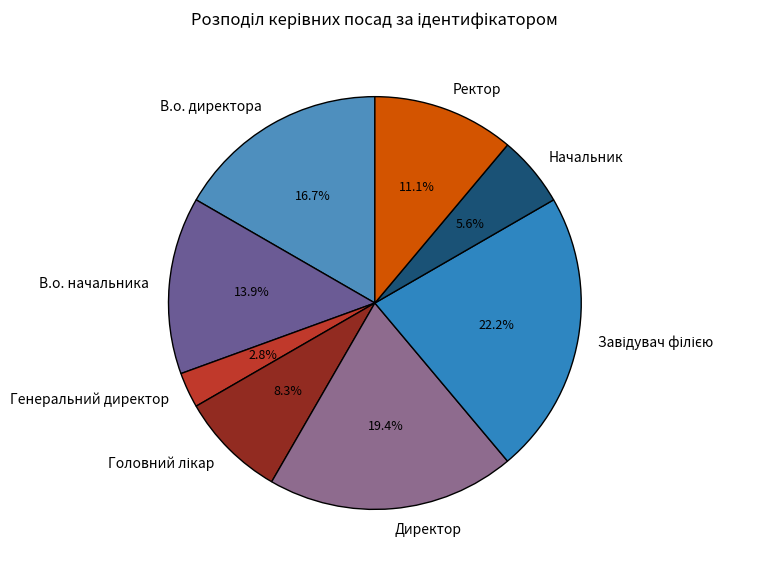

Does any single category account for the majority?

No